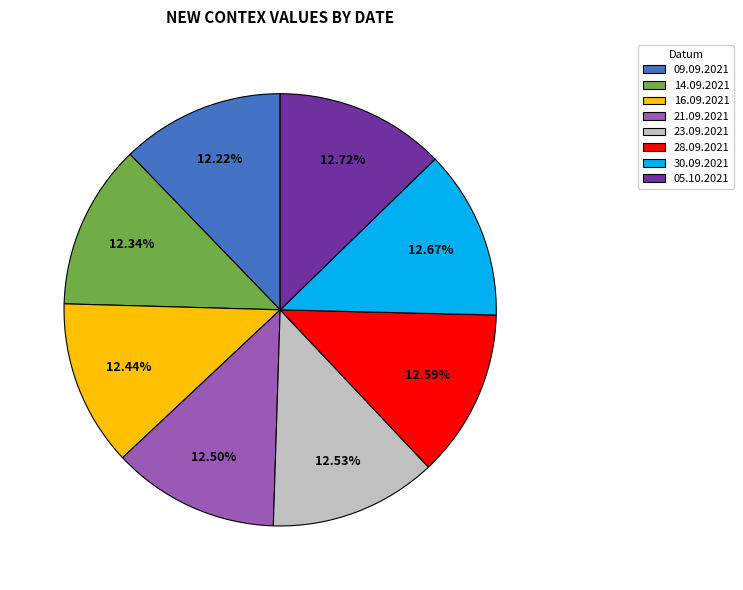

Is the sum of 28.09.2021 and 09.09.2021 greater than half?

No